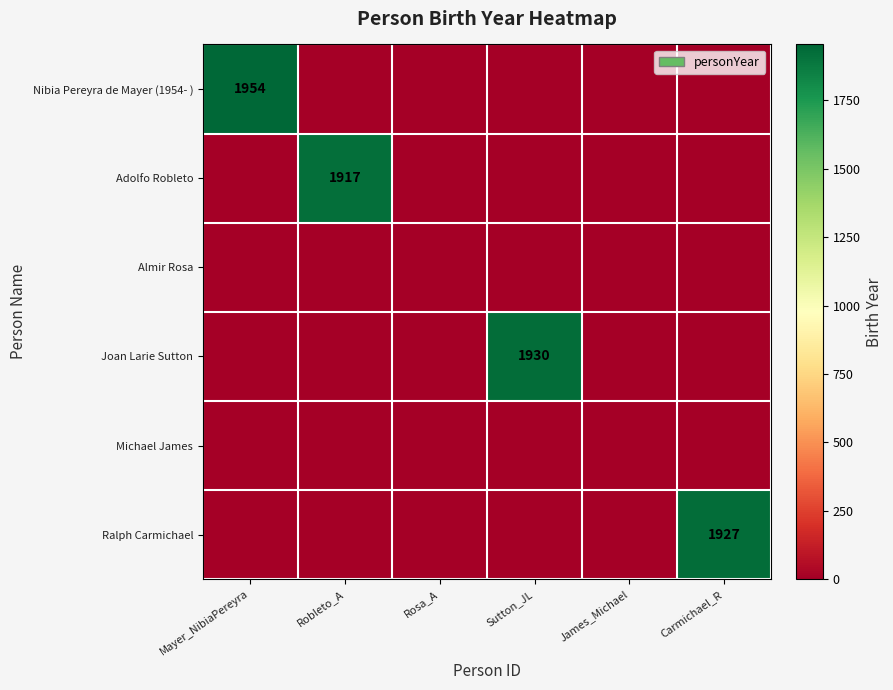

The Joan Larie Sutton series shows 1081 at Sutton_JL. True or false?

False